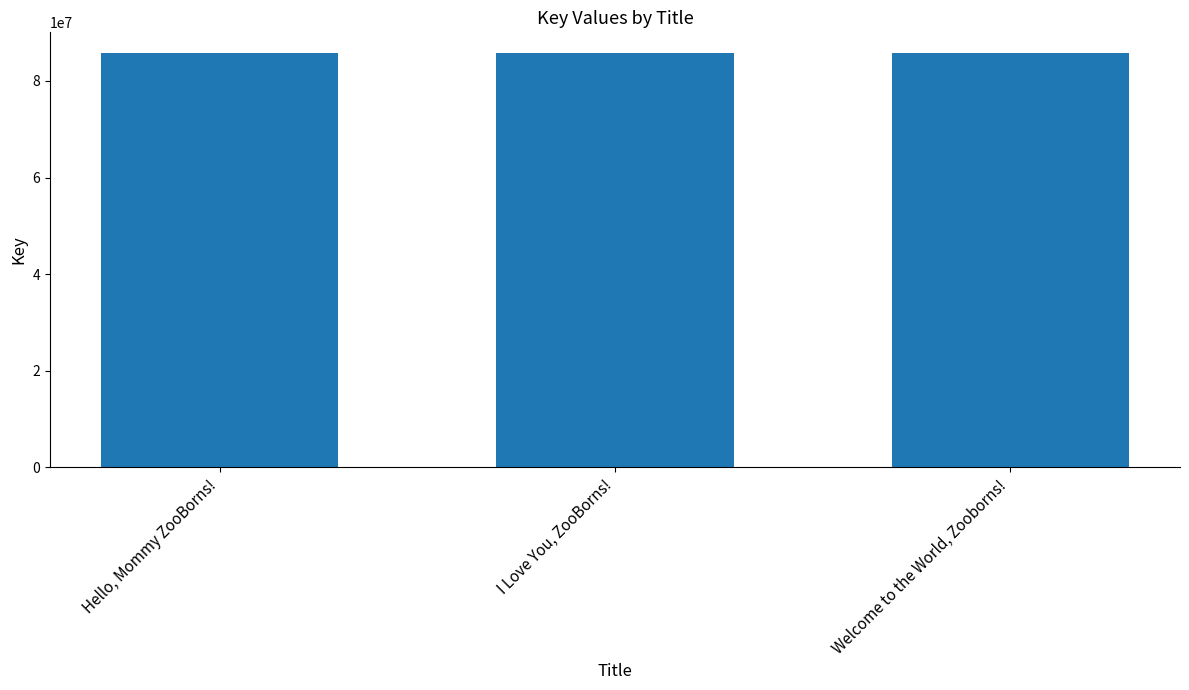

Rank the categories by value from lowest to highest.

Welcome to the World, Zooborns!, I Love You, ZooBorns!, Hello, Mommy ZooBorns!